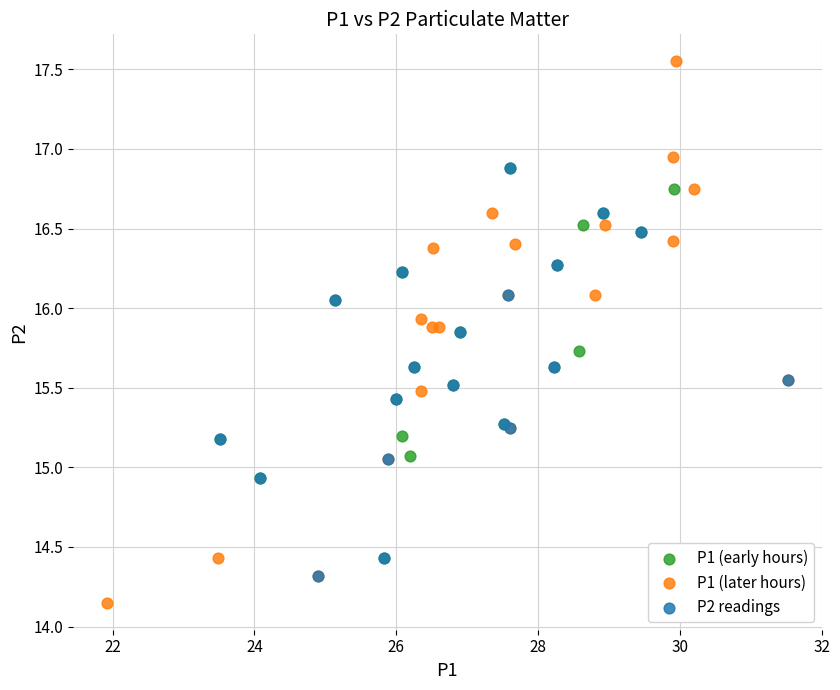

Which series has the widest spread of Y values?

P1 (later hours)